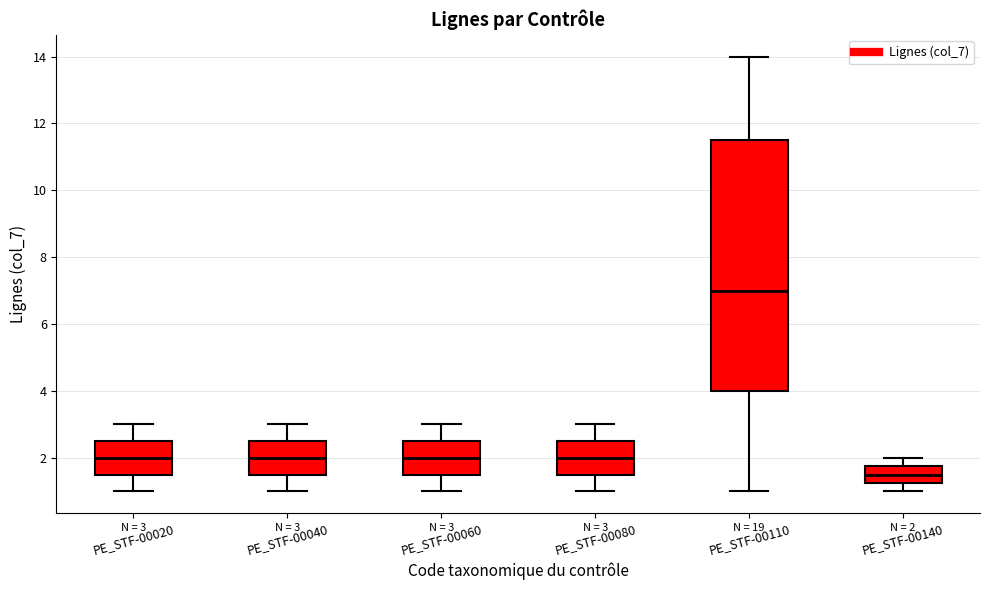

Which box is the tallest, from its lower edge to its upper edge?

PE_STF-00110